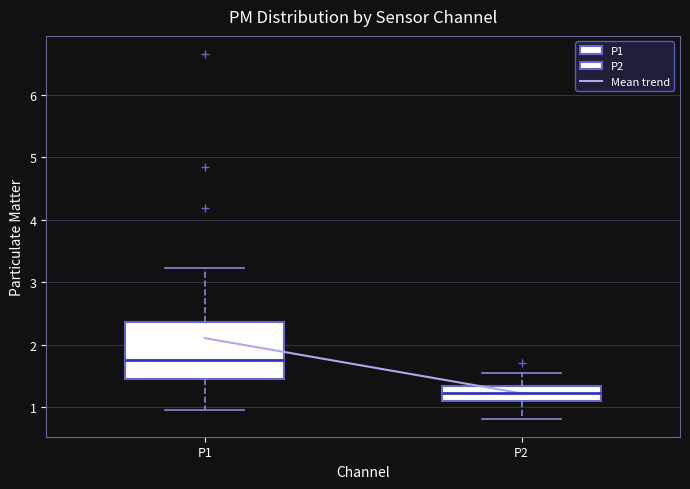

Comparing the boxes themselves (not the whiskers), which one is the tallest?

P1